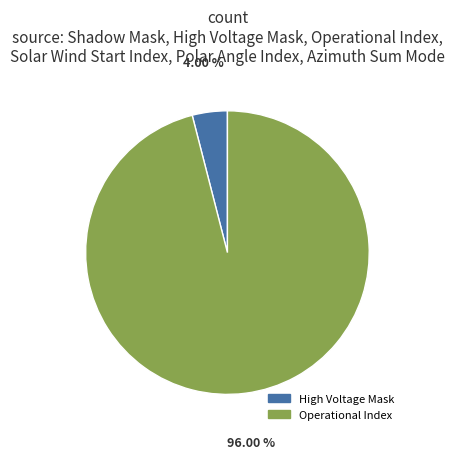

The High Voltage Mask slice represents 10% of the pie. True or false?

False